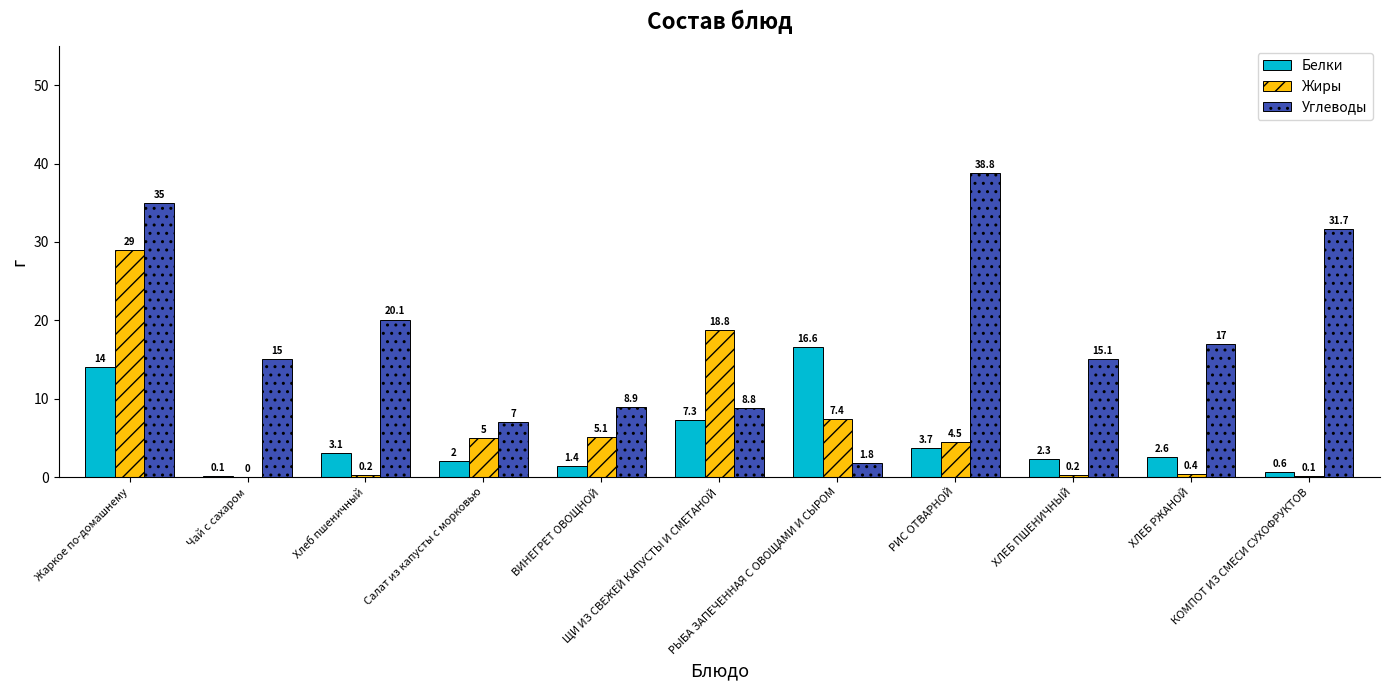

The Жиры series shows 5.1 at ВИНЕГРЕТ ОВОЩНОЙ. True or false?

True